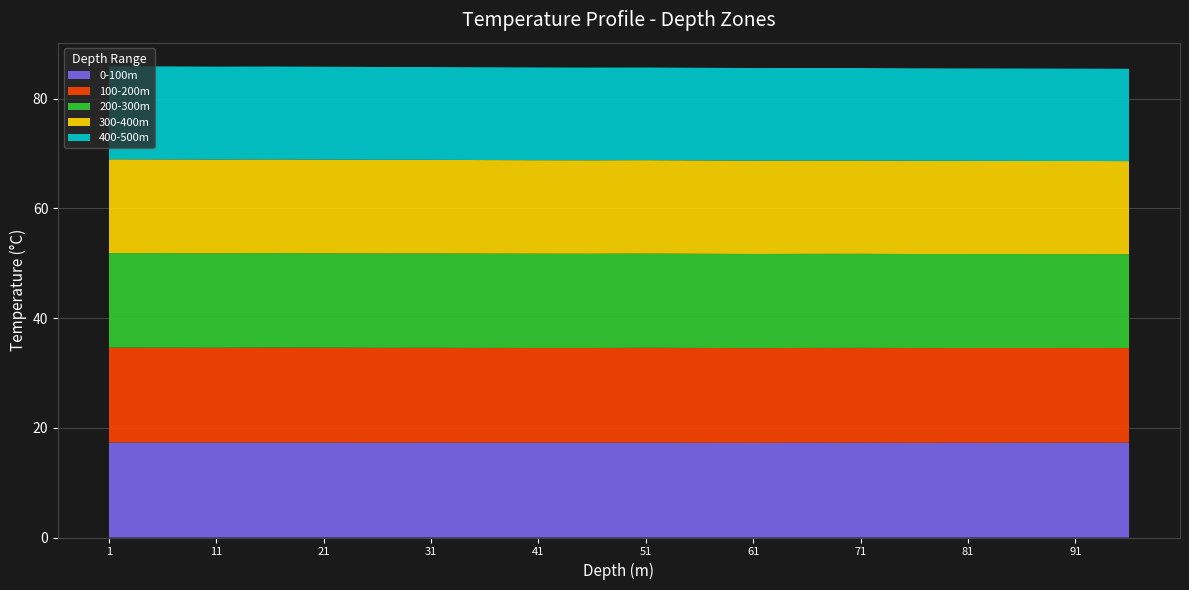

Reading right to left, list all the values displayed in this chart.

0-100m: 96=17.3	91=17.3	86=17.3	81=17.3	76=17.3	71=17.3	66=17.3	61=17.3	56=17.3	51=17.3	46=17.3	41=17.3	36=17.3	31=17.3	26=17.3	21=17.3	16=17.3	11=17.3	6=17.3	1=17.3
100-200m: 96=17.2	91=17.2	86=17.3	81=17.3	76=17.3	71=17.3	66=17.3	61=17.3	56=17.3	51=17.3	46=17.2	41=17.2	36=17.3	31=17.3	26=17.3	21=17.3	16=17.3	11=17.3	6=17.3	1=17.3
200-300m: 96=17.1	91=17.1	86=17.1	81=17.1	76=17.1	71=17.1	66=17.1	61=17.2	56=17.2	51=17.2	46=17.2	41=17.2	36=17.2	31=17.2	26=17.2	21=17.2	16=17.2	11=17.2	6=17.2	1=17.2
300-400m: 96=17.0	91=17.0	86=17.0	81=17.0	76=17.0	71=17.0	66=17.0	61=17.0	56=17.0	51=17.0	46=17.0	41=17.0	36=17.0	31=17.1	26=17.1	21=17.1	16=17.1	11=17.1	6=17.1	1=17.1
400-500m: 96=16.8	91=16.8	86=16.8	81=16.8	76=16.9	71=16.9	66=16.9	61=16.9	56=16.9	51=16.9	46=16.9	41=16.9	36=16.9	31=16.9	26=16.9	21=16.9	16=16.9	11=16.9	6=16.9	1=17.0